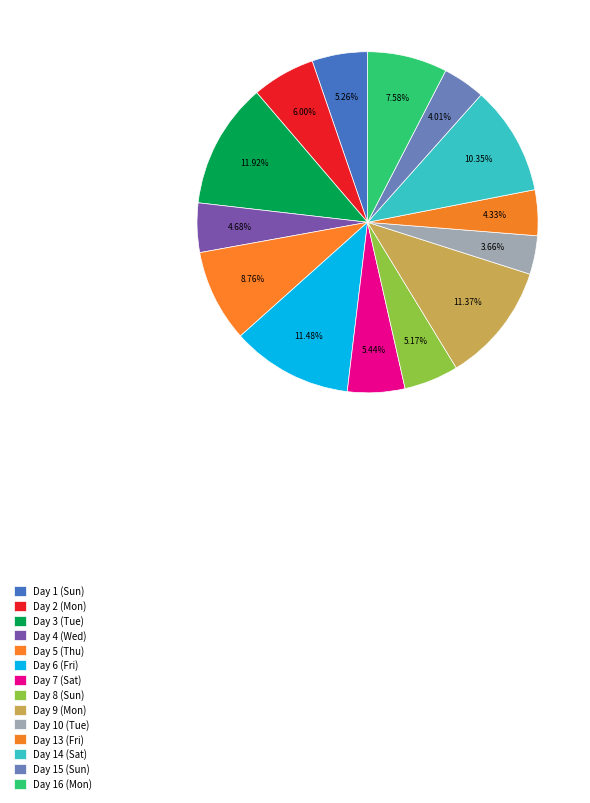

Count the number of slices in the pie.

14